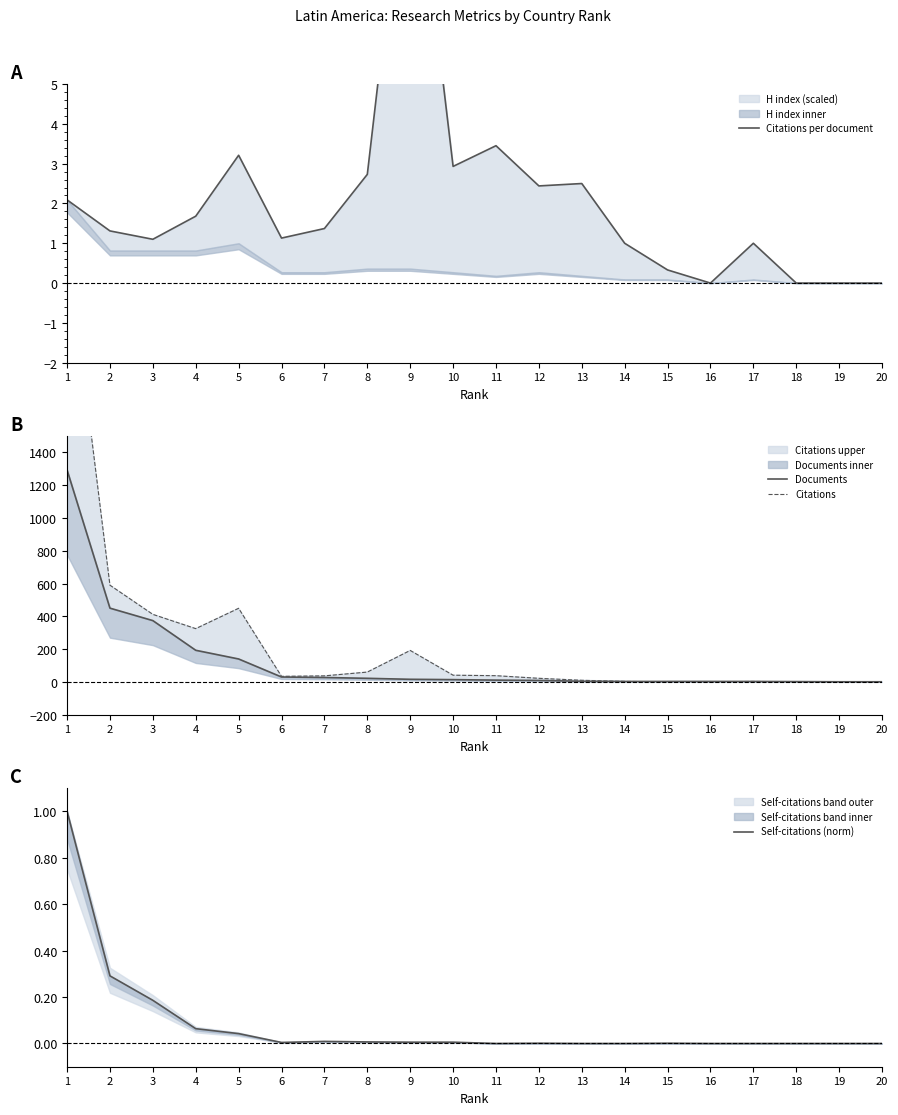

What is the average value of the Citations series?

245.7